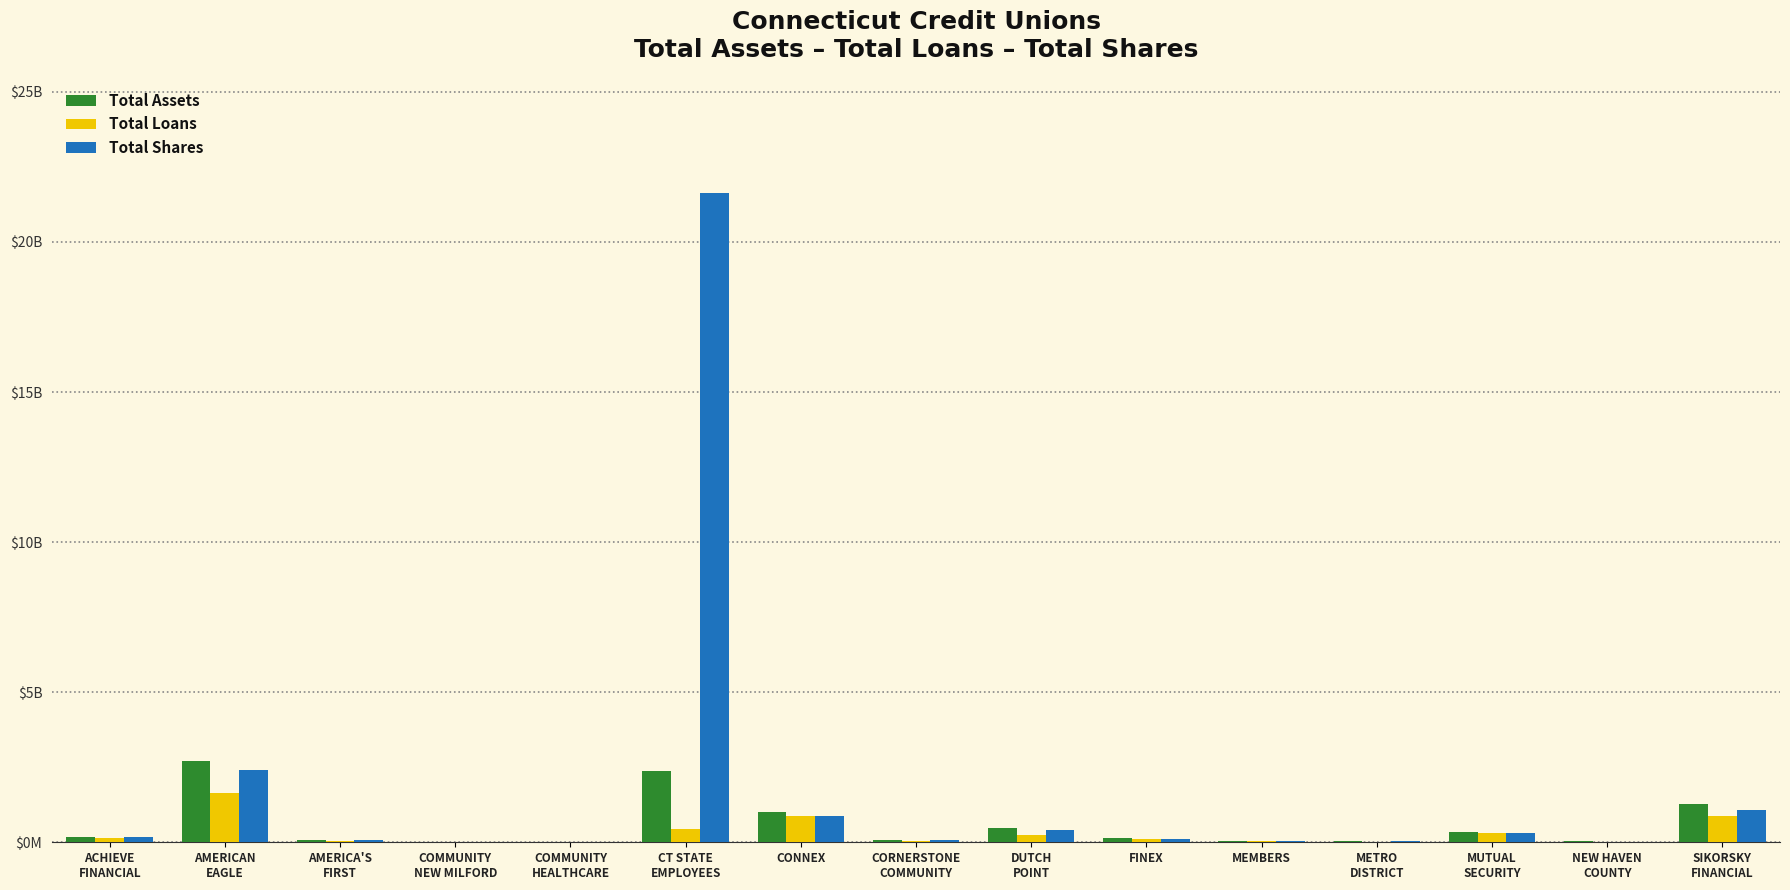

What is the total value across all series at MUTUAL
SECURITY?

1.0